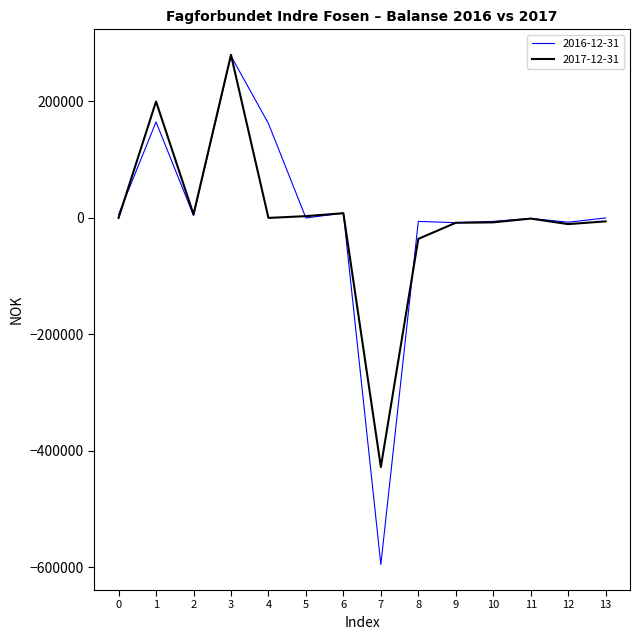

What is the minimum value shown in the chart?

-595345.4